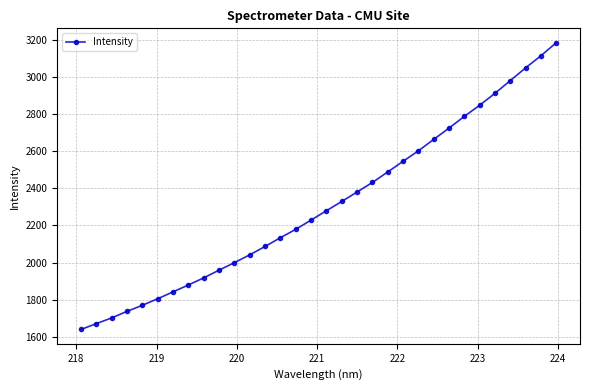

Reading left to right, transcribe all the data shown in this chart.

1639.1	1670.6	1701.5	1736.9	1769.6	1804.9	1841.9	1879.0	1917.5	1958.9	1999.4	2041.6	2086.8	2133.9	2179.1	2229.0	2279.2	2329.2	2380.3	2431.7	2488.2	2545.6	2602.3	2663.8	2724.6	2788.0	2847.9	2912.4	2980.7	3049.4	3114.6	3185.2